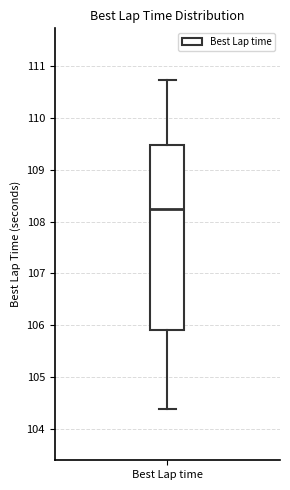

Where does the median line of the box for Best Lap time sit on the y-axis? The values are not printed on the chart, so give them approximately, as read against the axis.

108.2